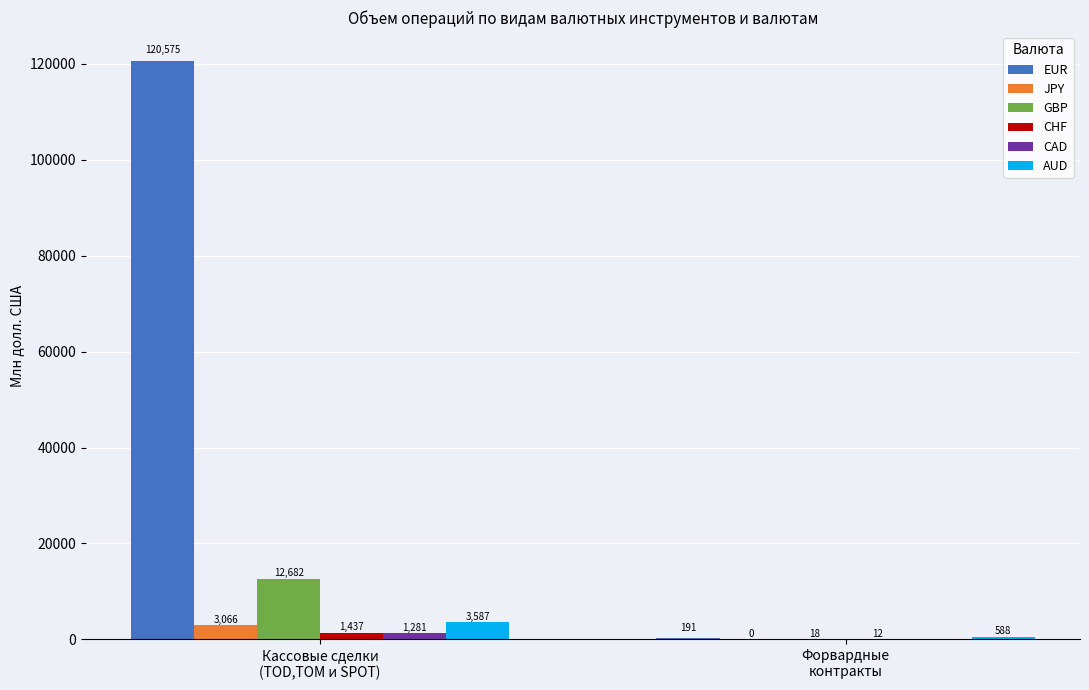

Which series has the largest total across all categories?

EUR